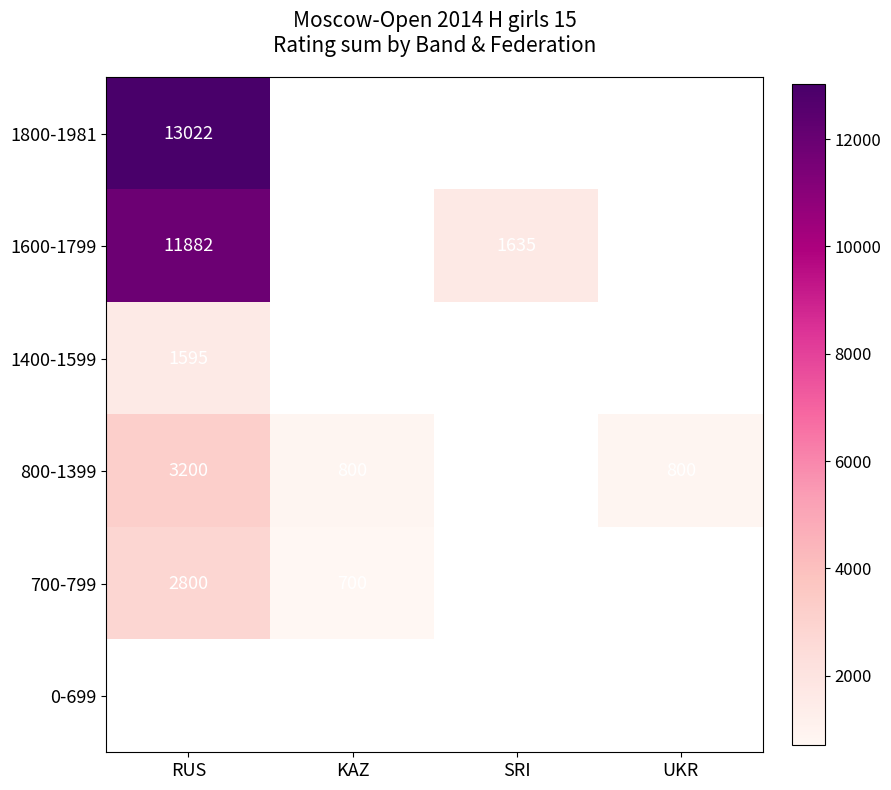

What is the sum of the 800-1399 values at KAZ and RUS?

4000